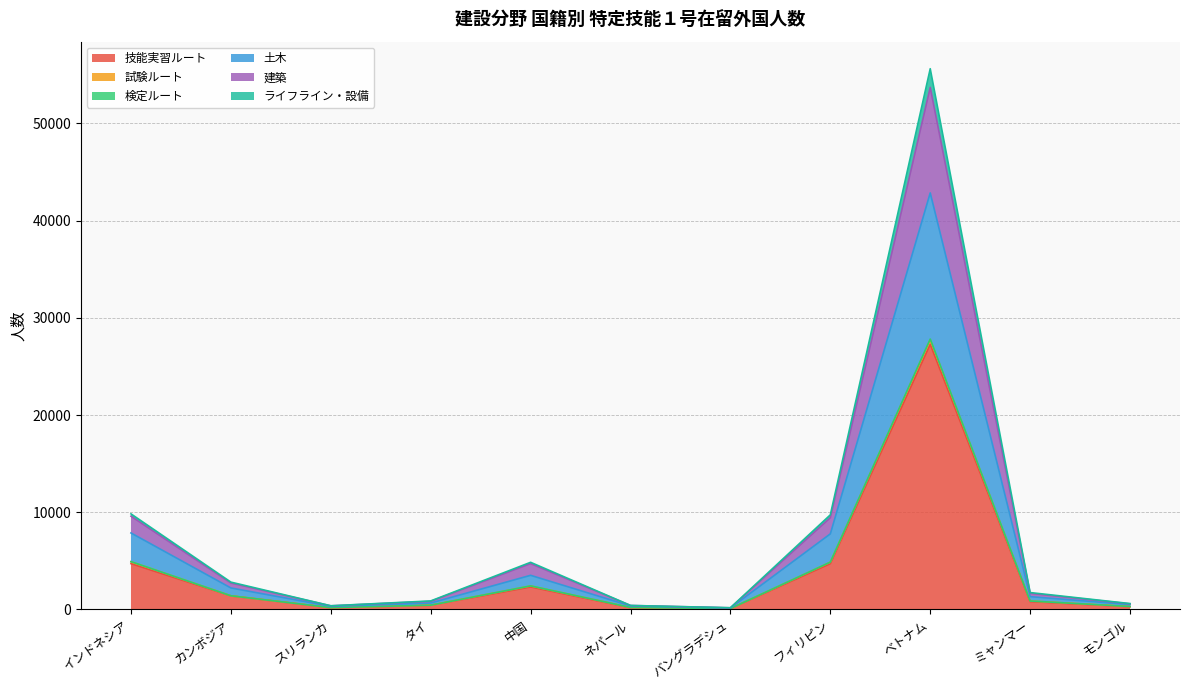

At which category is the sum across all series the highest?

ベトナム